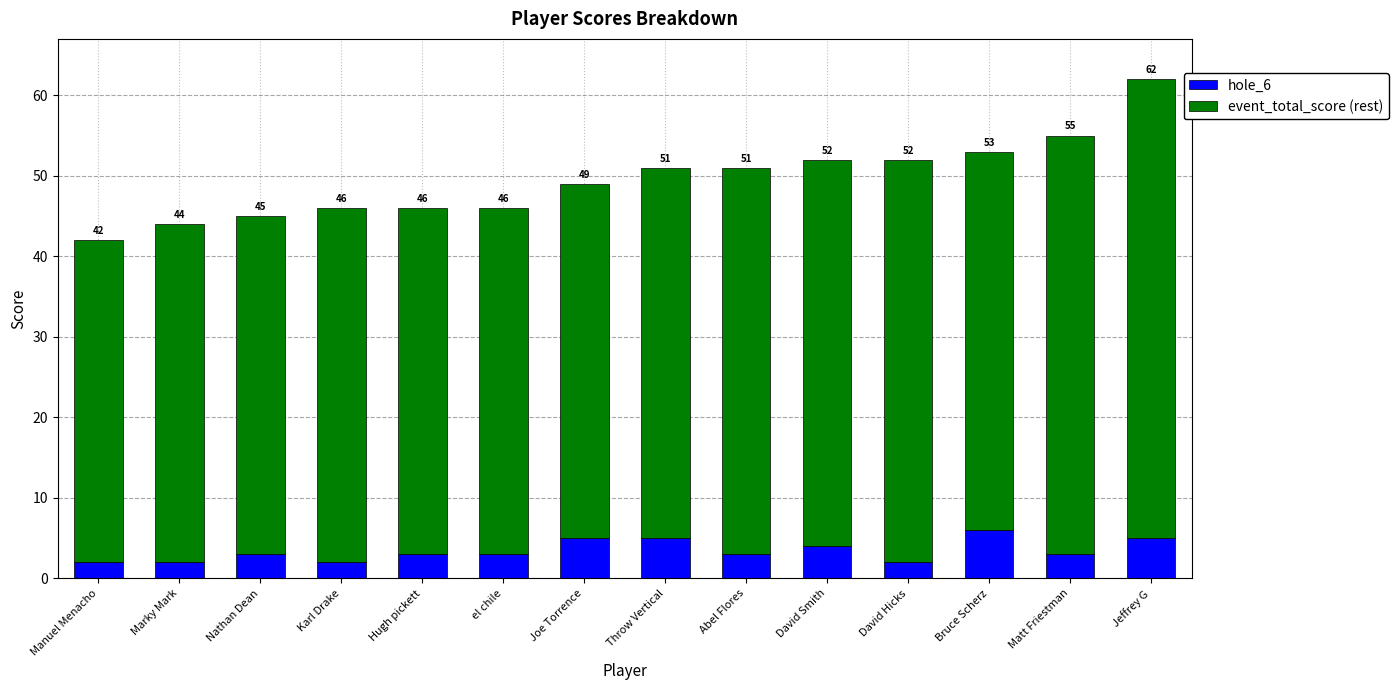

Count the number of categories in the chart.

14